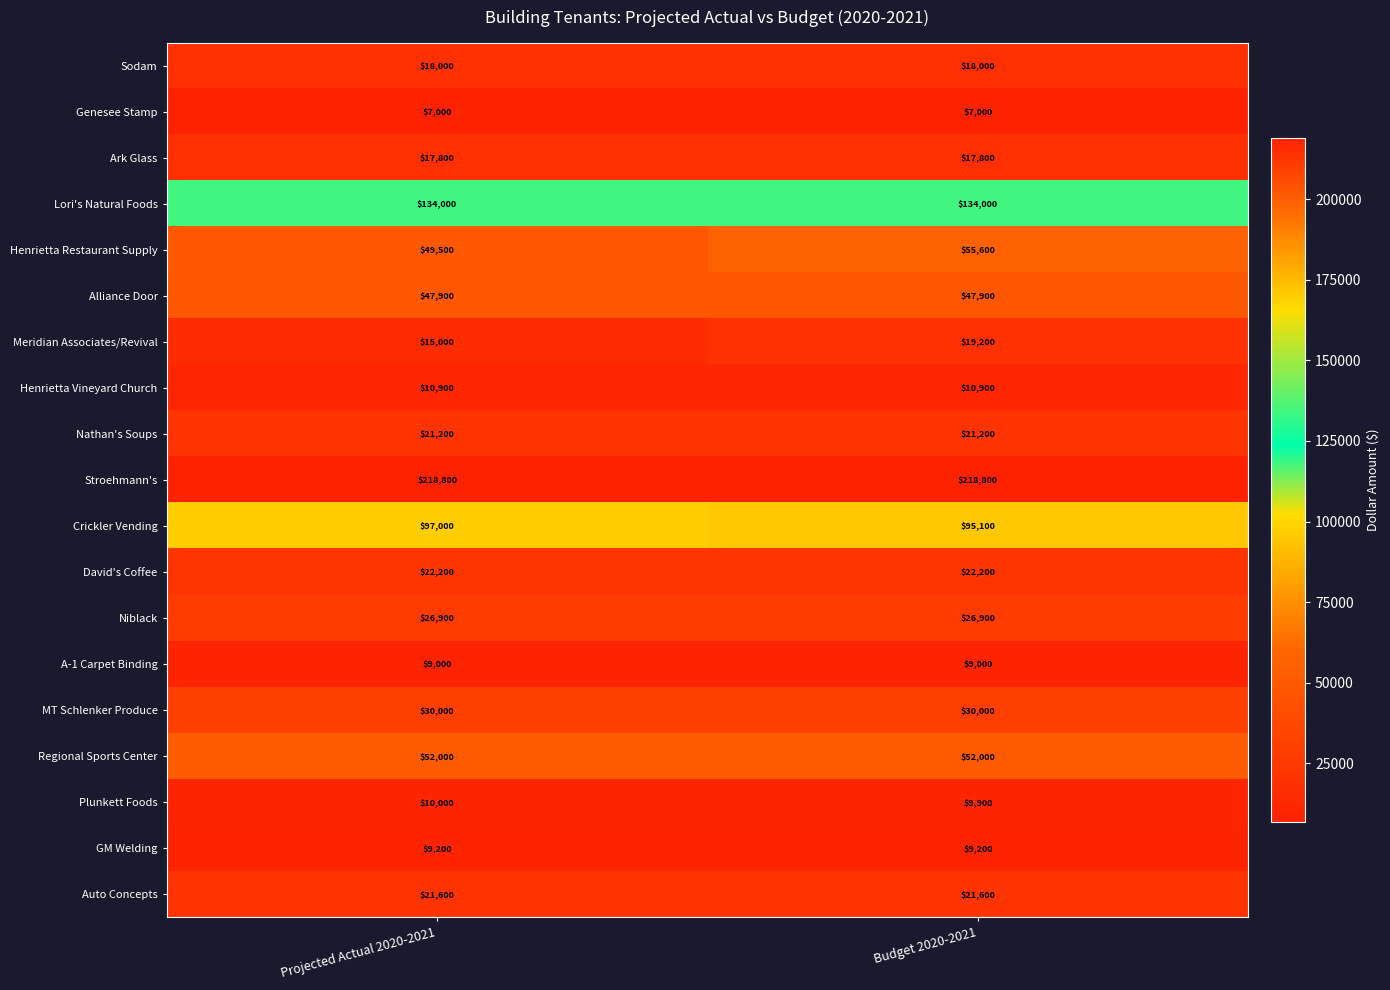

At Projected Actual 2020-2021, list the series in order from largest to smallest.

Stroehmann's, Lori's Natural Foods, Crickler Vending, Regional Sports Center, Henrietta Restaurant Supply, Alliance Door, MT Schlenker Produce, Niblack, David's Coffee, Auto Concepts, Nathan's Soups, Sodam, Ark Glass, Meridian Associates/Revival, Henrietta Vineyard Church, Plunkett Foods, GM Welding, A-1 Carpet Binding, Genesee Stamp